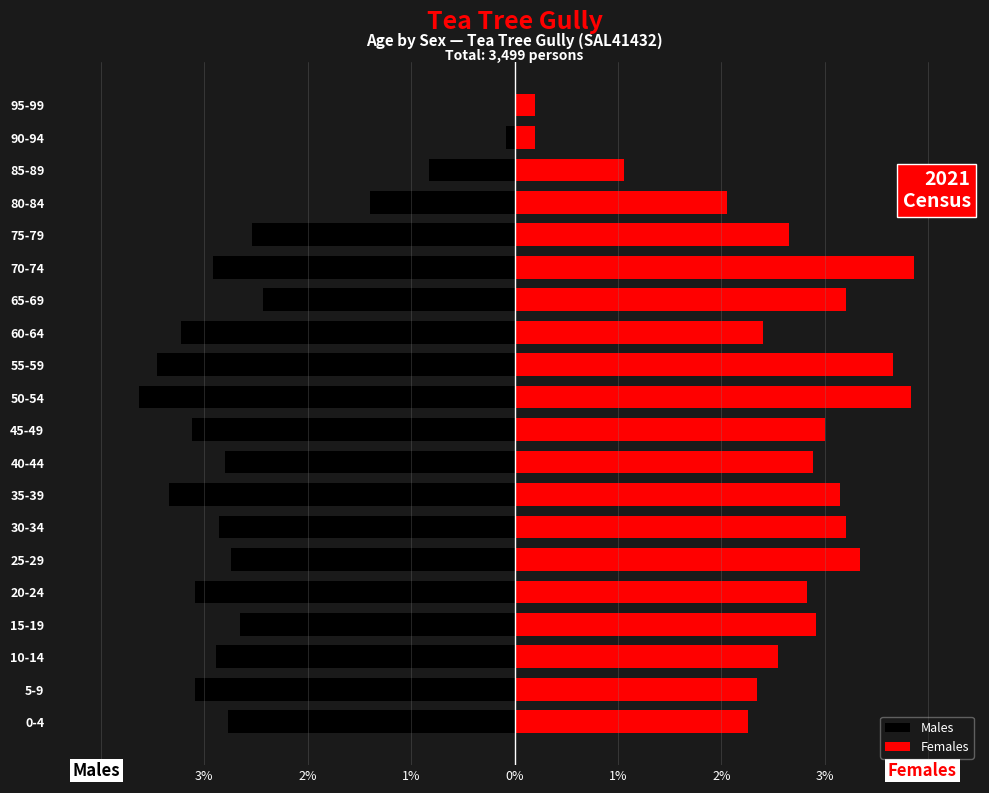

Reading left to right, list all the values displayed in this chart.

Males: -2.8	-3.1	-2.9	-2.7	-3.1	-2.7	-2.9	-3.3	-2.8	-3.1	-3.6	-3.5	-3.2	-2.4	-2.9	-2.5	-1.4	-0.8	-0.1	0.0
Females: 2.3	2.3	2.5	2.9	2.8	3.3	3.2	3.1	2.9	3.0	3.8	3.7	2.4	3.2	3.9	2.7	2.1	1.1	0.2	0.2